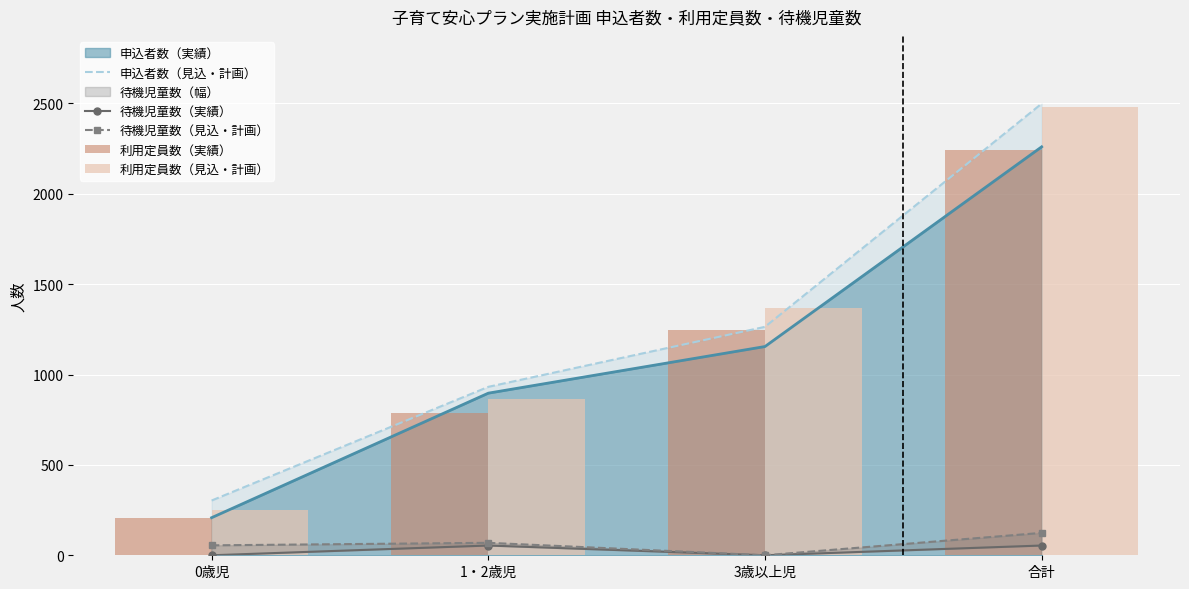

What is the label of the 2nd bar from the right?

3歳以上児